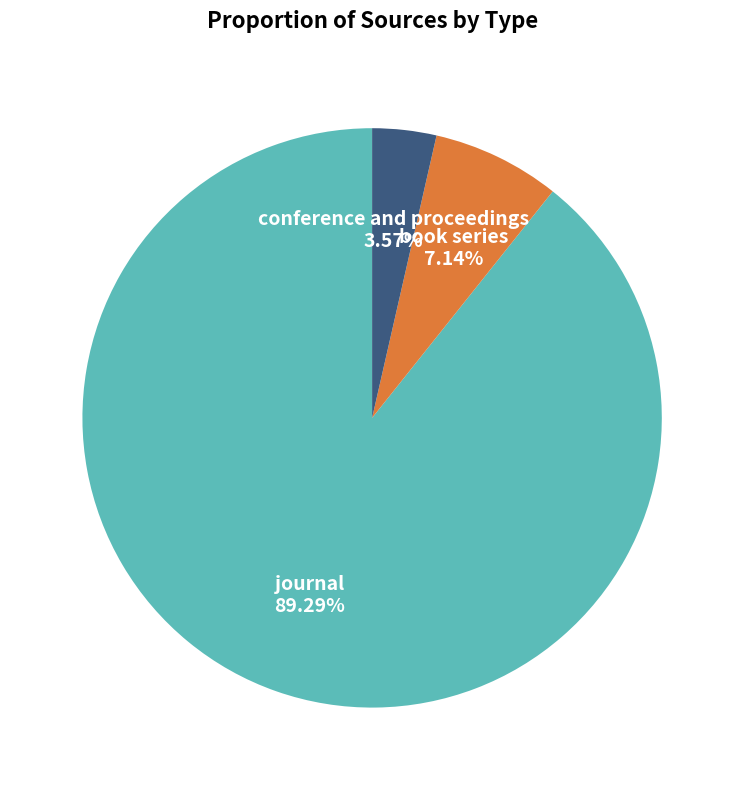

Is there any slice that represents more than half of the pie?

Yes